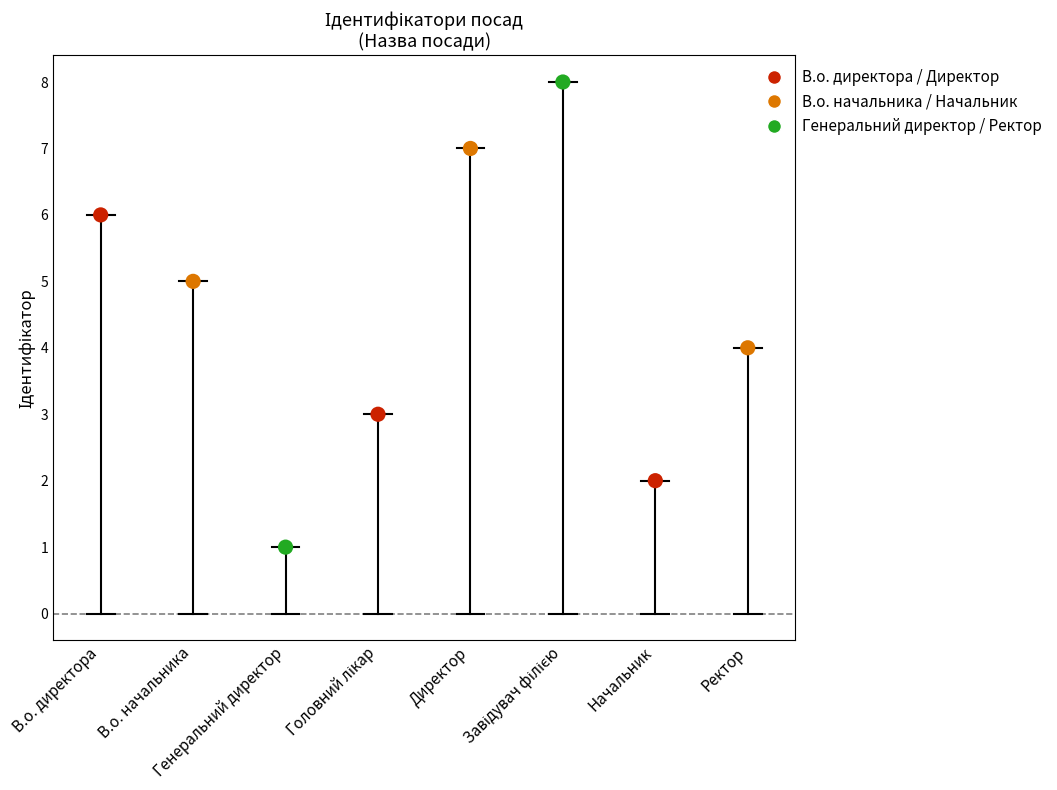

What is the ratio of the value at В.о. директора to the value at Ректор?

1.5